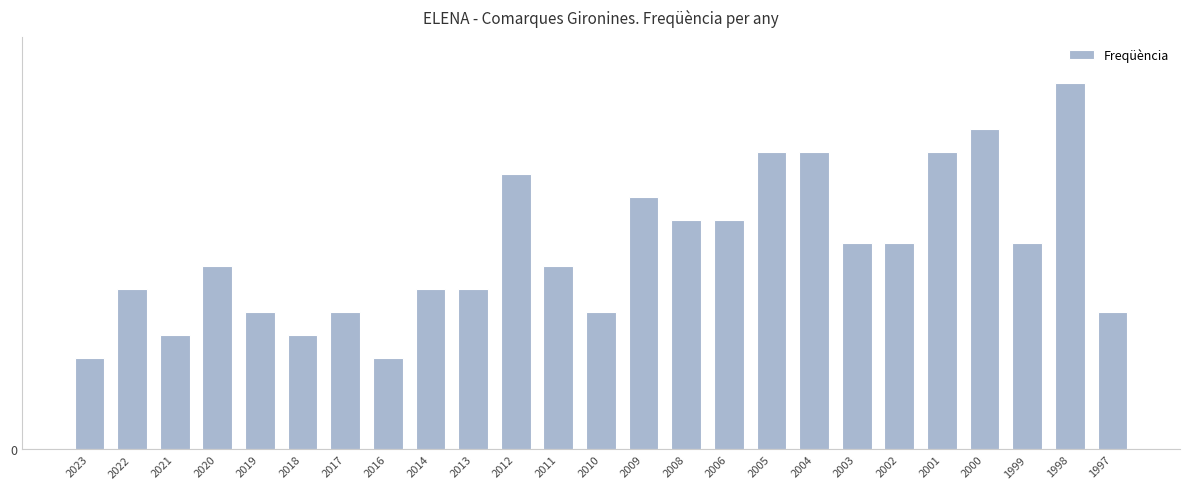

Reading right to left, extract all data points from this chart.

1997=6	1998=16	1999=9	2000=14	2001=13	2002=9	2003=9	2004=13	2005=13	2006=10	2008=10	2009=11	2010=6	2011=8	2012=12	2013=7	2014=7	2016=4	2017=6	2018=5	2019=6	2020=8	2021=5	2022=7	2023=4